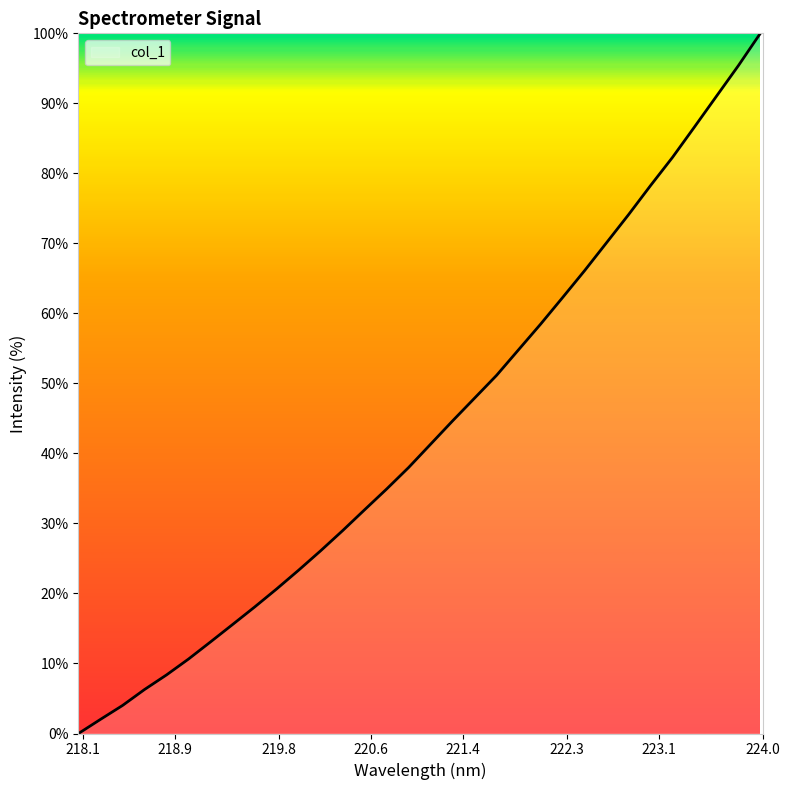

What is the maximum value shown in the chart?

100.0